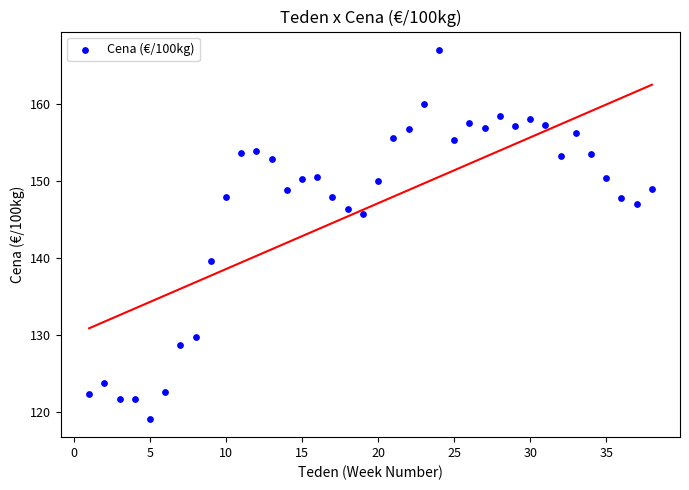

What is the range of Y values (max minus min)?

47.9